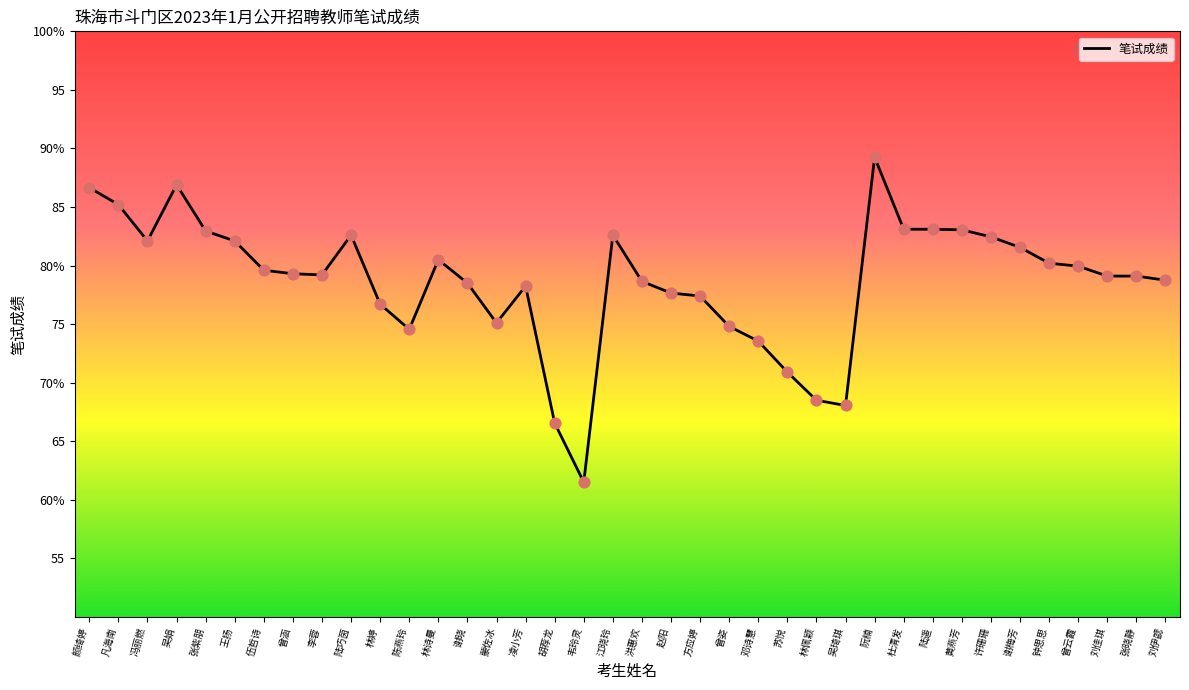

What is the ratio of the value at 张紫朋 to the value at 伍哲诗?

1.0